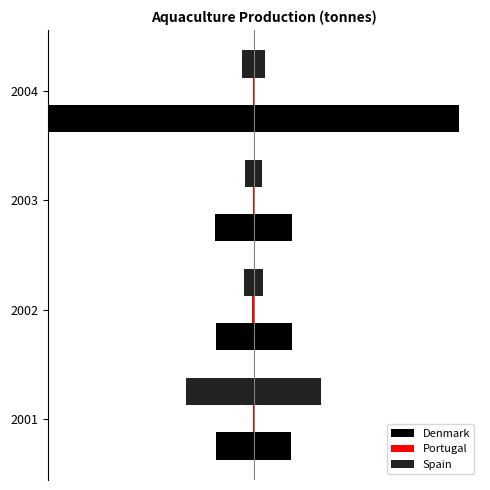

Which series has the largest total across all categories?

Denmark